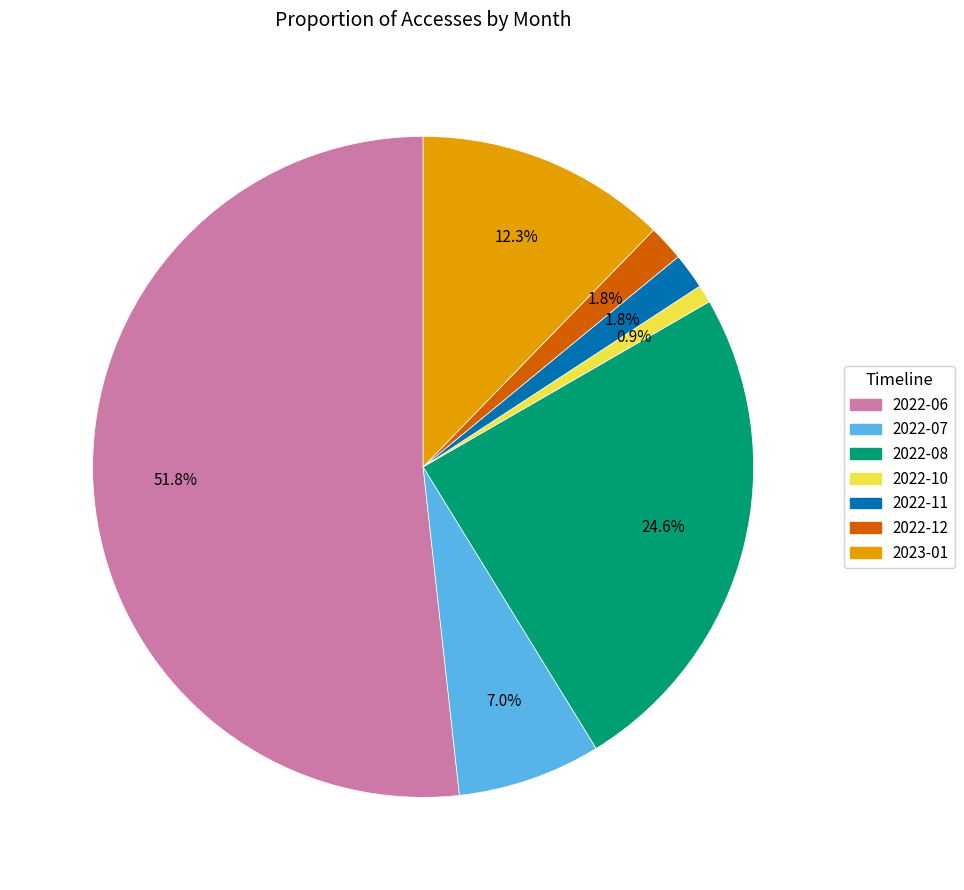

The 2023-01 slice represents 1% of the pie. True or false?

False